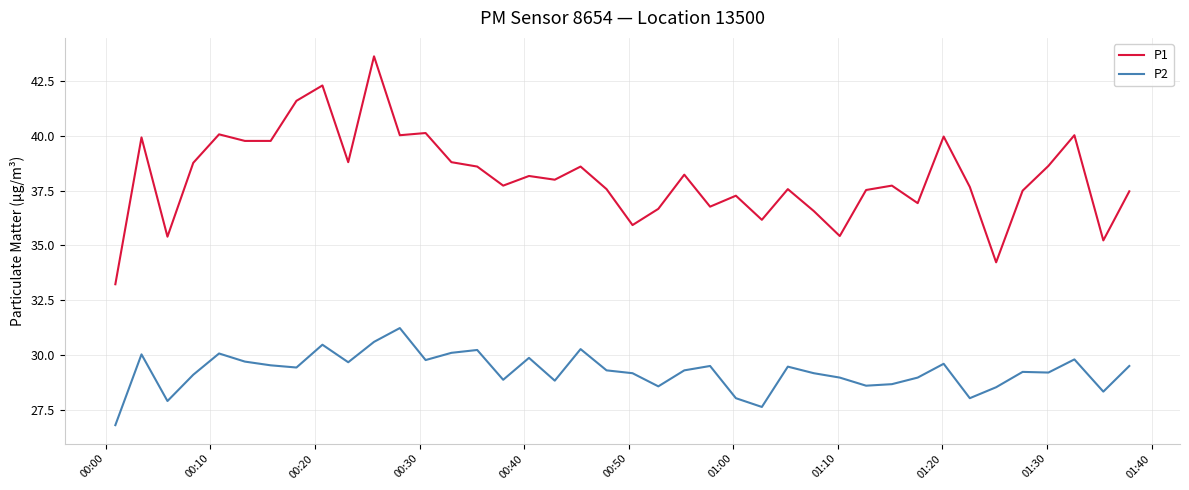

Which series has the largest range (max minus min)?

P1